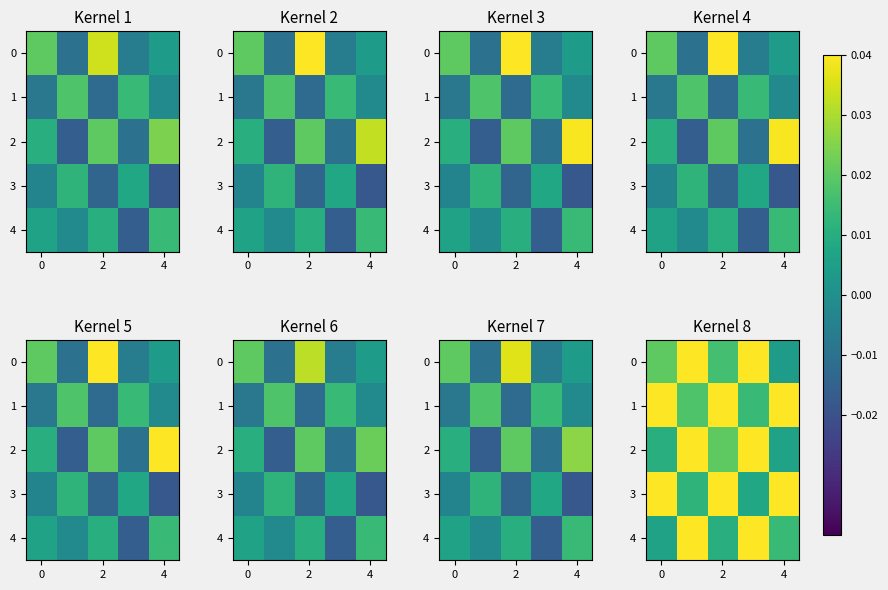

What is the total value across all series at 2?

0.2